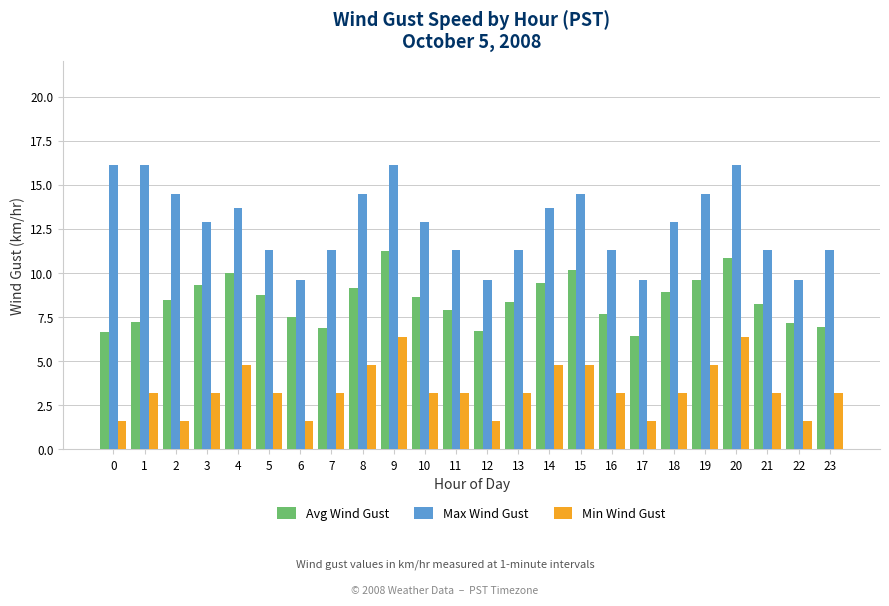

True or false: Max Wind Gust has a value of 3.4 at 21.

False